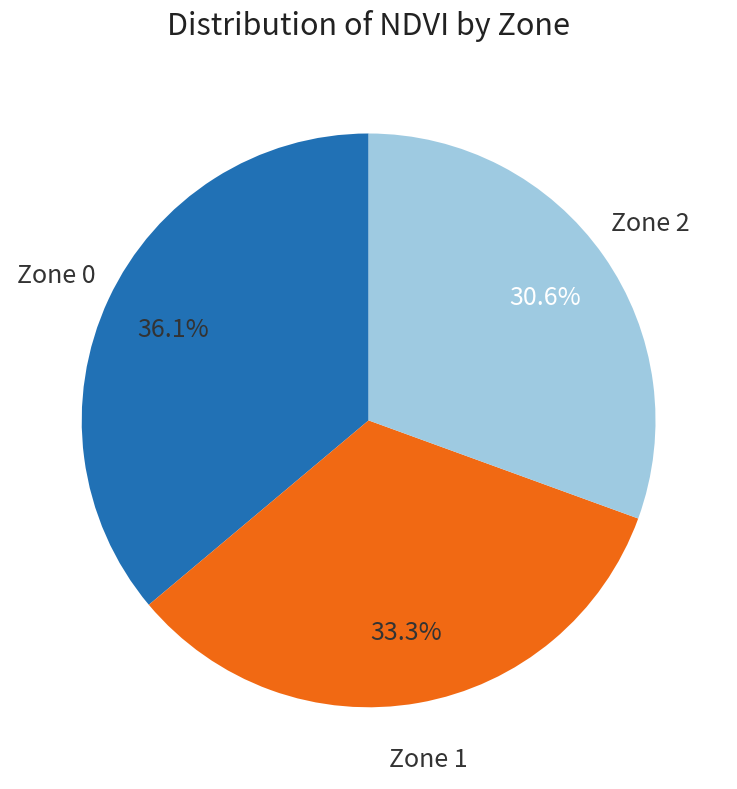

How many segments does this pie chart have?

3